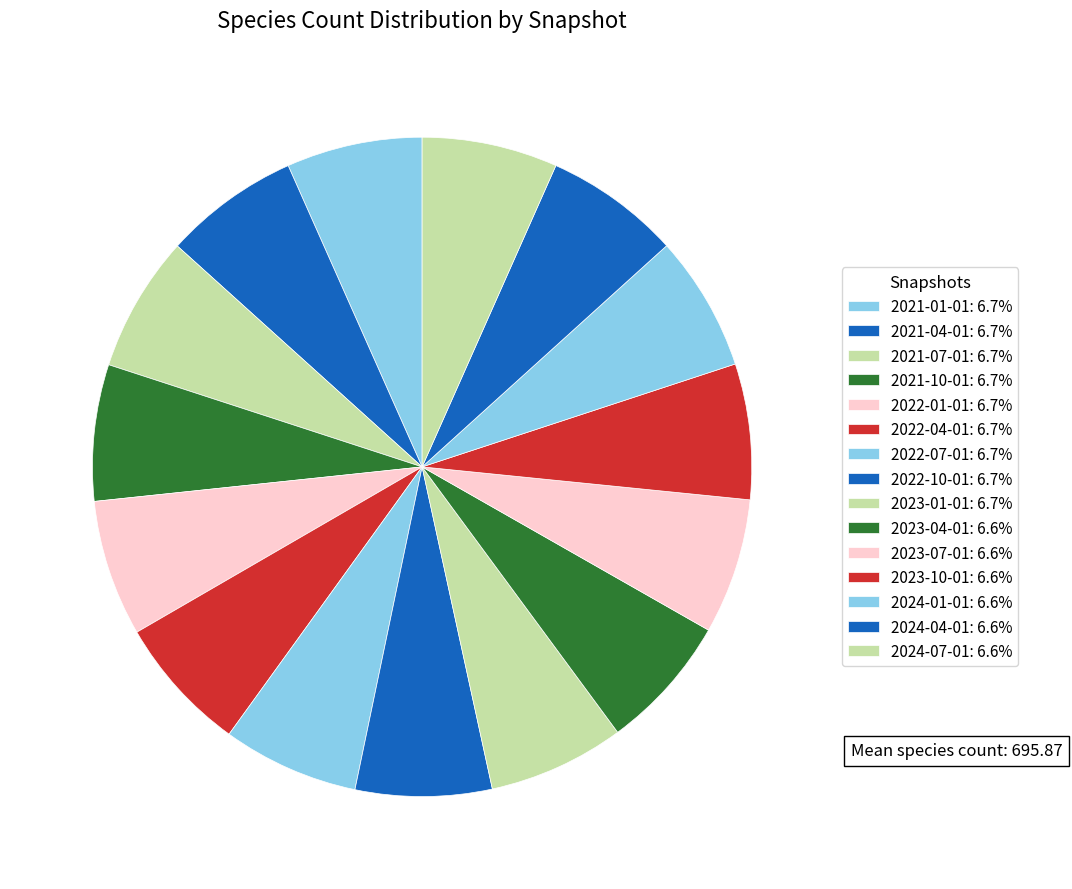

How many slices are in this pie chart?

15